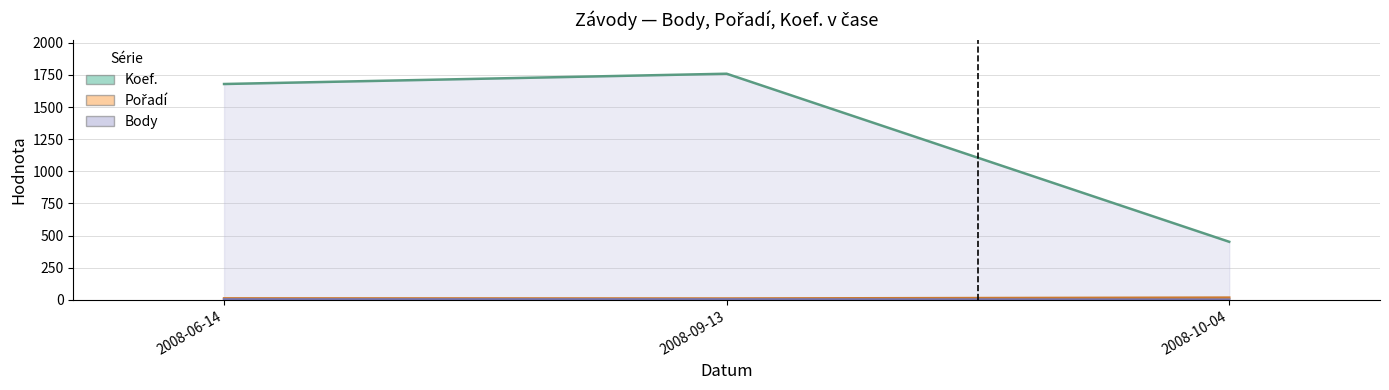

How many data points in Body are less than 1679?

1